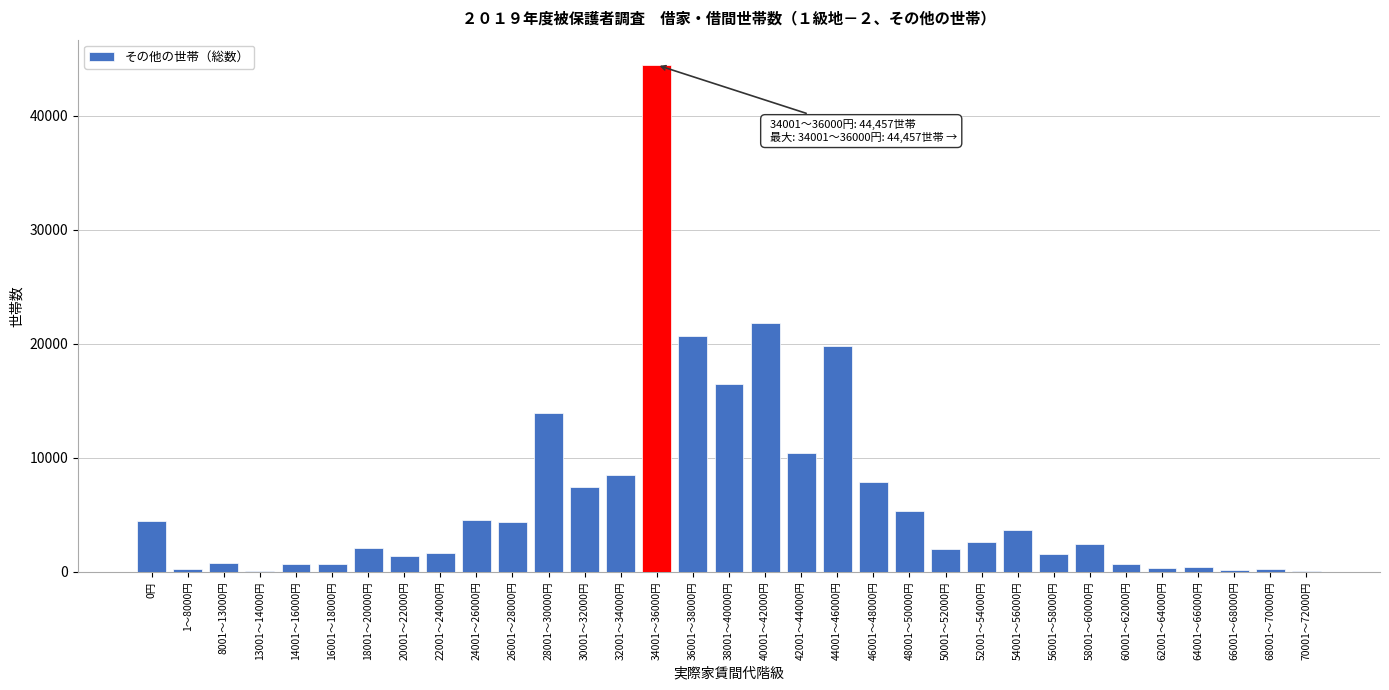

Where is the data nearest to the value 22275?

40001～42000円